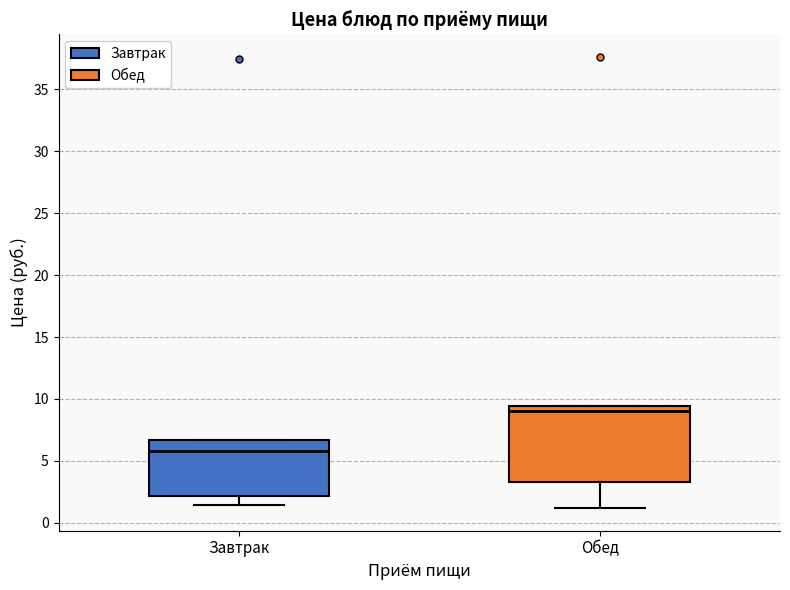

Reading left to right, read every box against the y-axis: the position of its median line, the range the box covers, and the ends of its whiskers. The values are not printed on the chart, so give them approximately, as read against the axis.

Завтрак: median 6.0, box 2.0 to 6.5, whiskers 1.5 to 6.5
Обед: median 9.0, box 3.5 to 9.5, whiskers 1.0 to 9.5